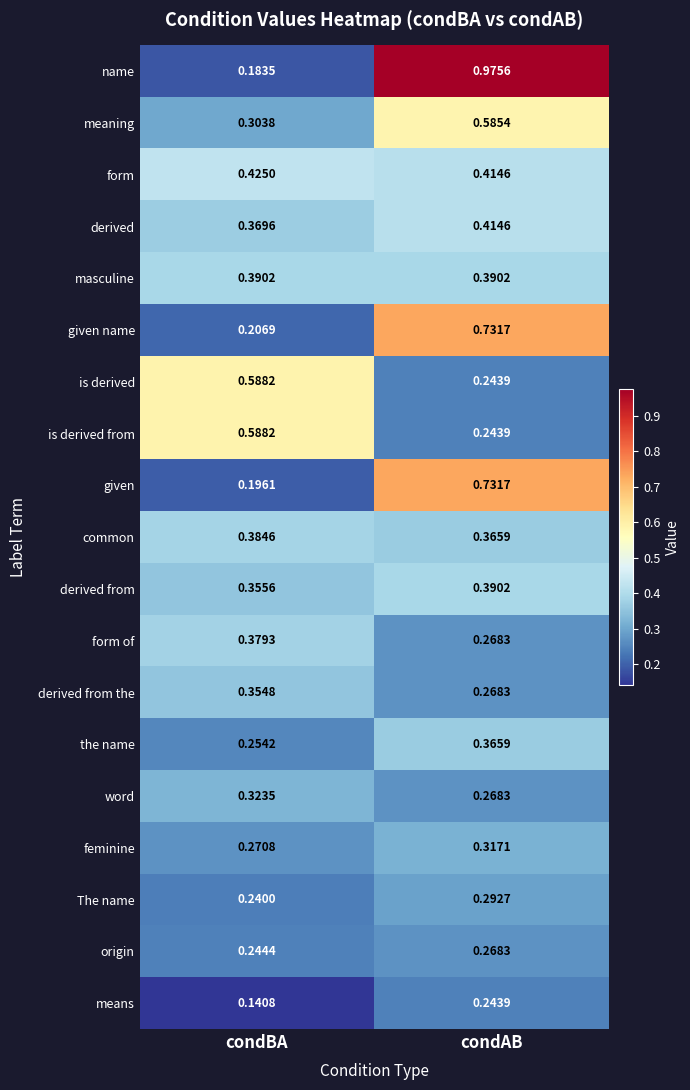

Which series changed the most between condBA and condAB?

name